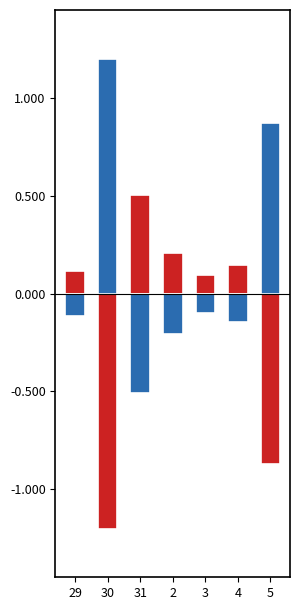

What is the difference between the maximum and minimum values in the Low (Hours) series?

1.7